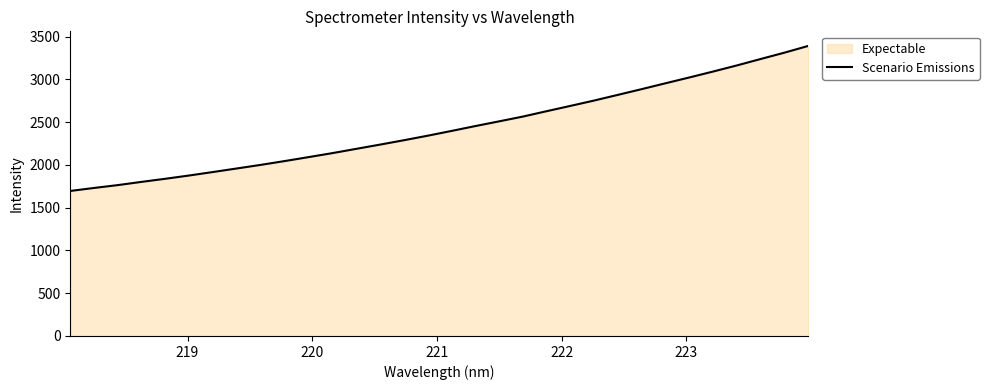

What is the difference between the maximum and minimum values?

1697.0